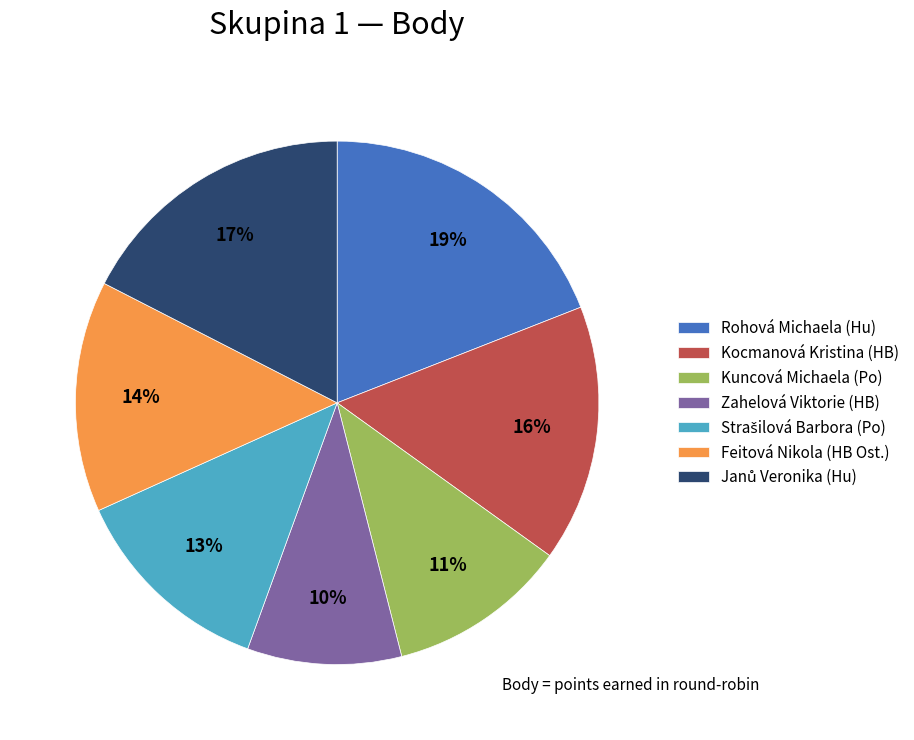

Which has a higher value, Rohová Michaela (Hu) or Kuncová Michaela (Po)?

Rohová Michaela (Hu)